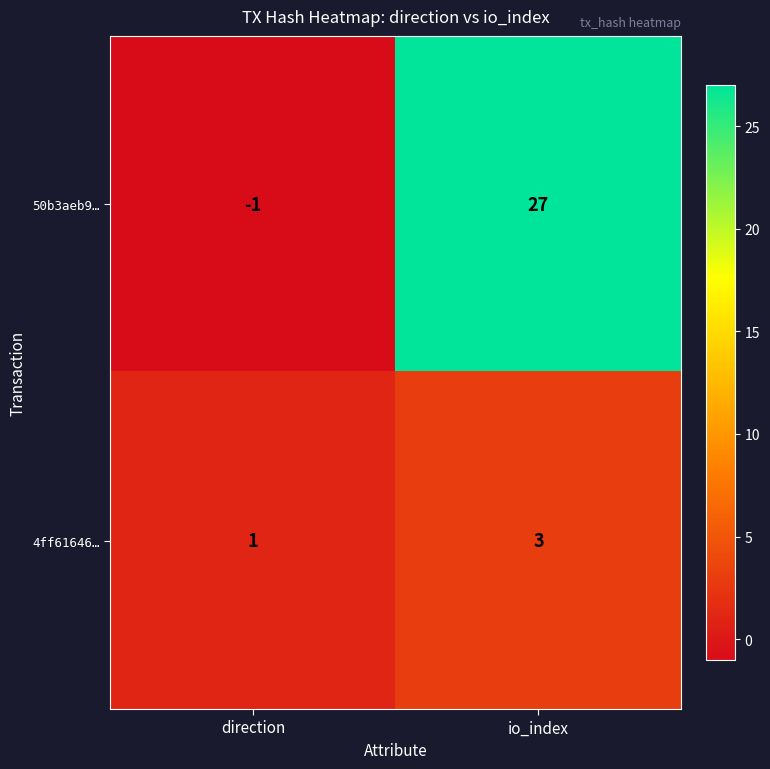

Rank the series by their average value, from highest to lowest.

50b3aeb9…, 4ff61646…